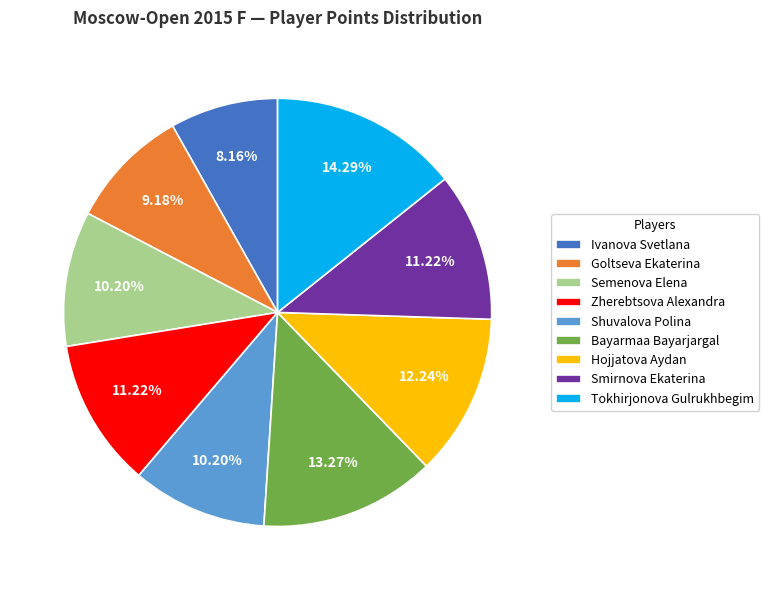

How many segments does this pie chart have?

9